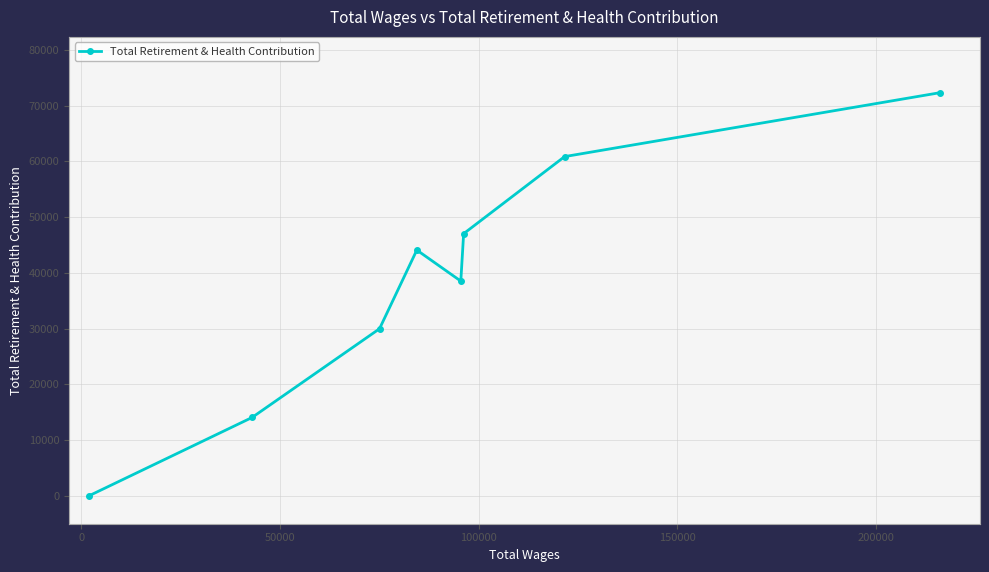

What is the value of the 4th point from the left?

44091